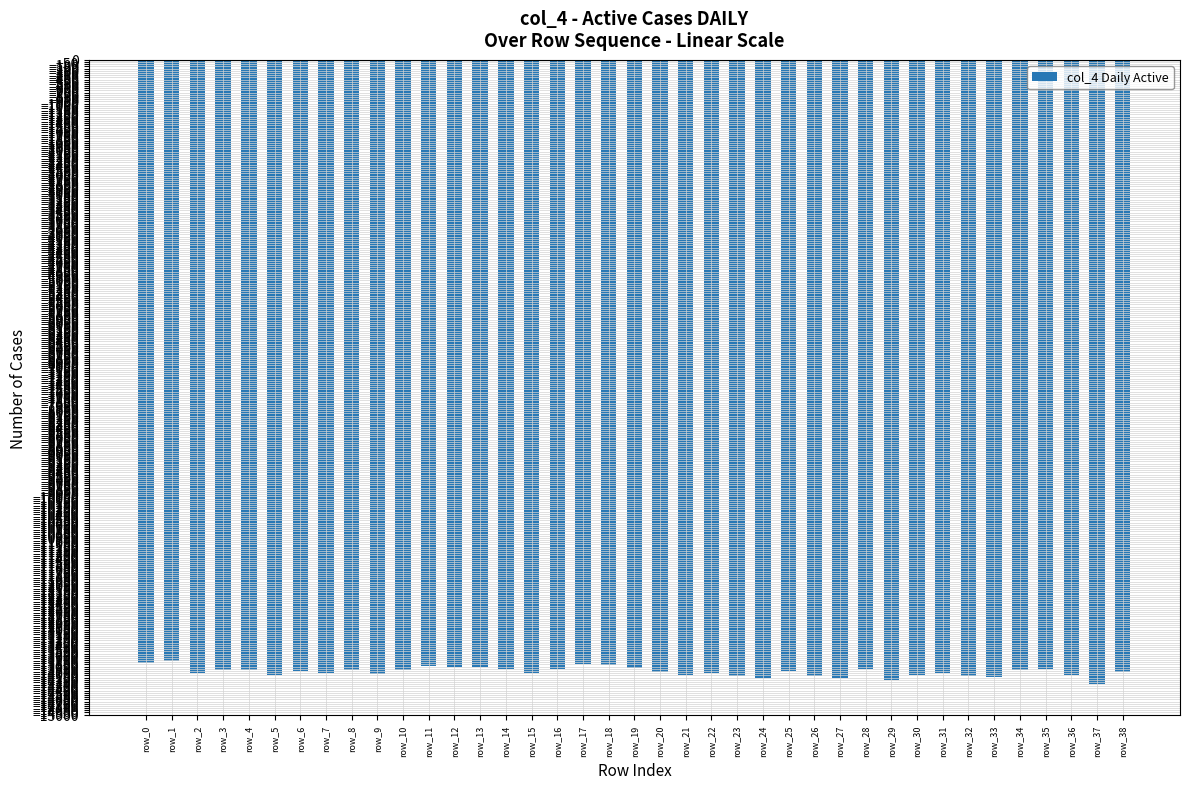

The chart shows a value of -23001 at row_6. True or false?

False